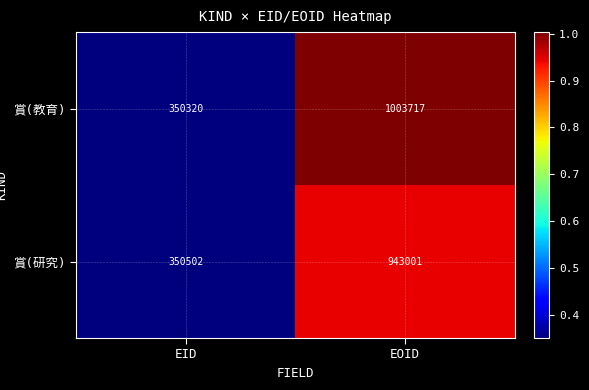

What is the difference between the highest and lowest values at EID?

182